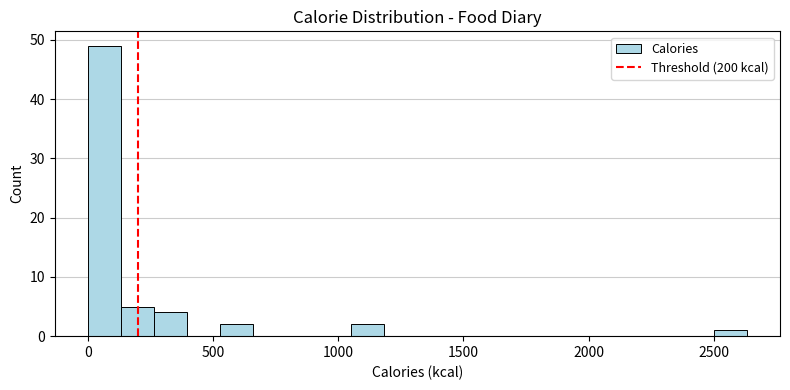

Around what value on the x-axis is the tallest bar? Give the approximate position of its centre, as read against the axis.

50